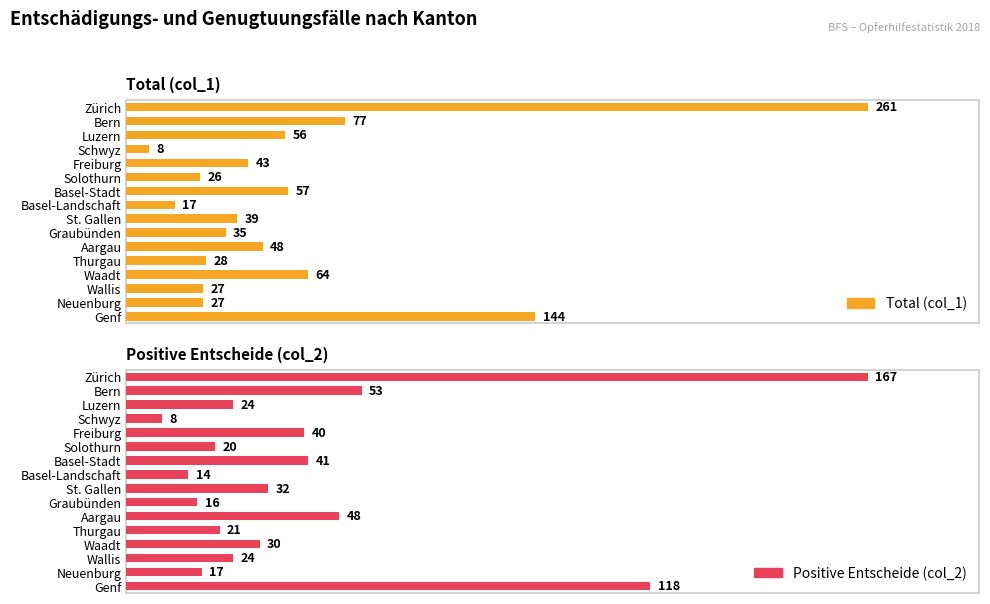

Which series has the largest total across all categories?

Total (col_1)